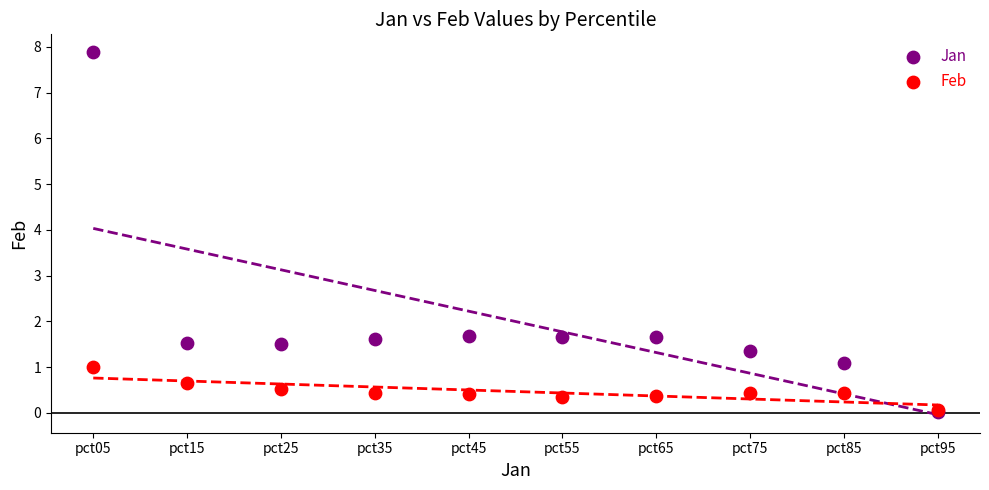

What are all the series names shown in the legend?

Jan, Feb